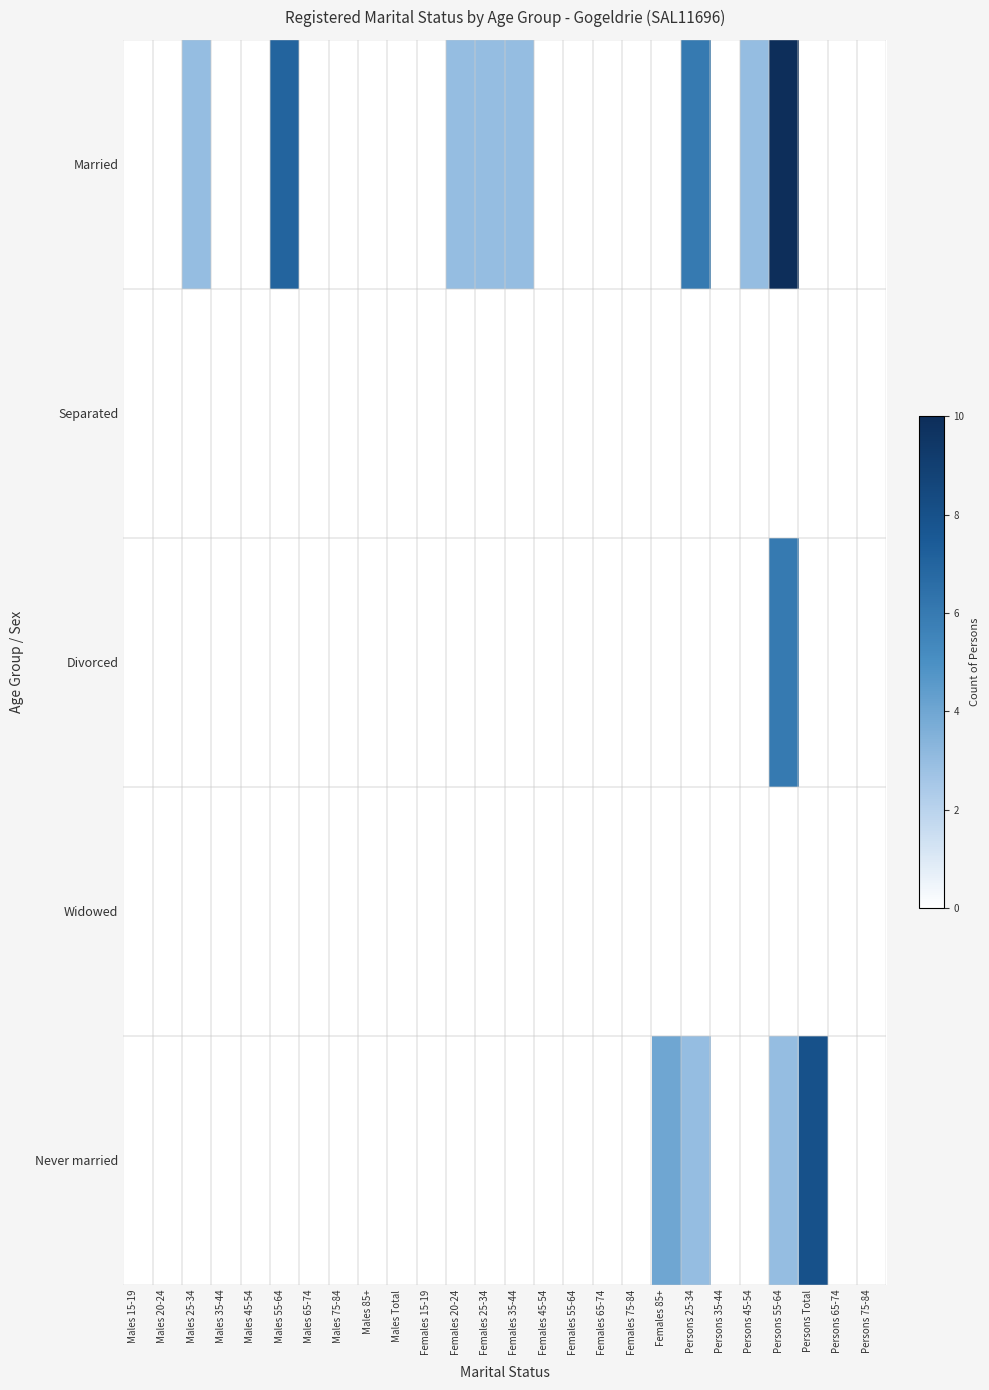

What is the total value across all series at Males 55-64?

7